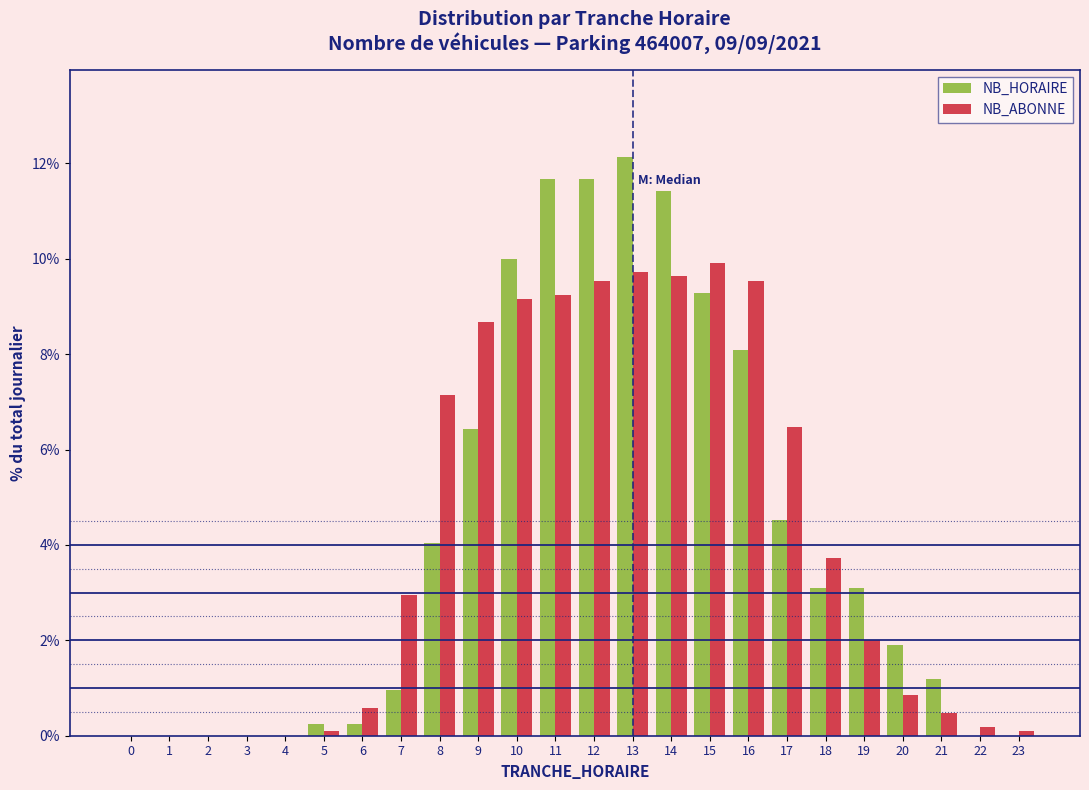

What is the sum of all NB_ABONNE values?

100.0